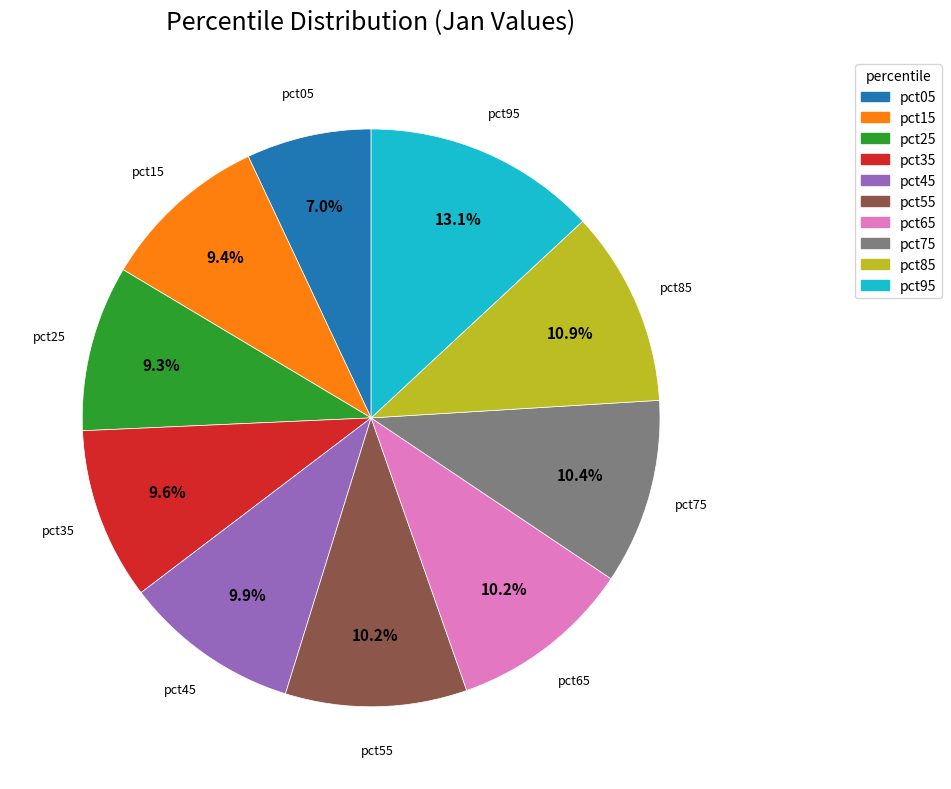

Which slice is the largest?

pct95